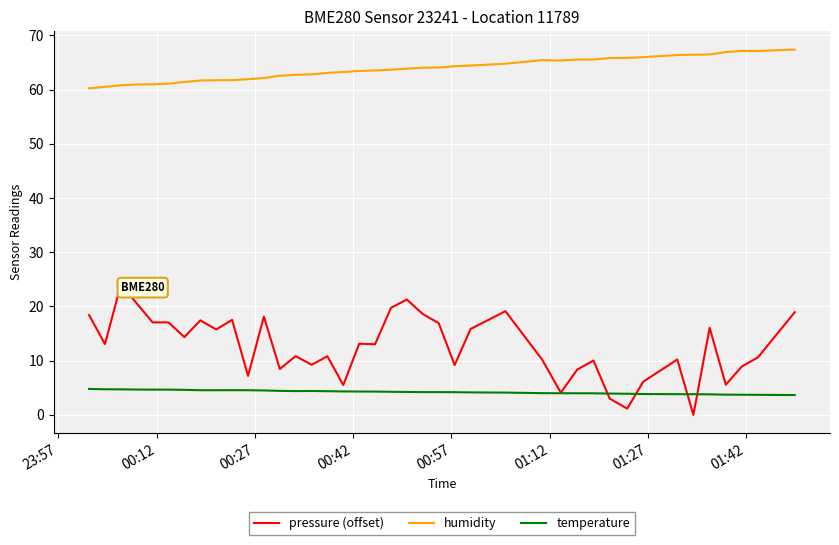

List the series in order of their peak value, highest first.

humidity, pressure (offset), temperature